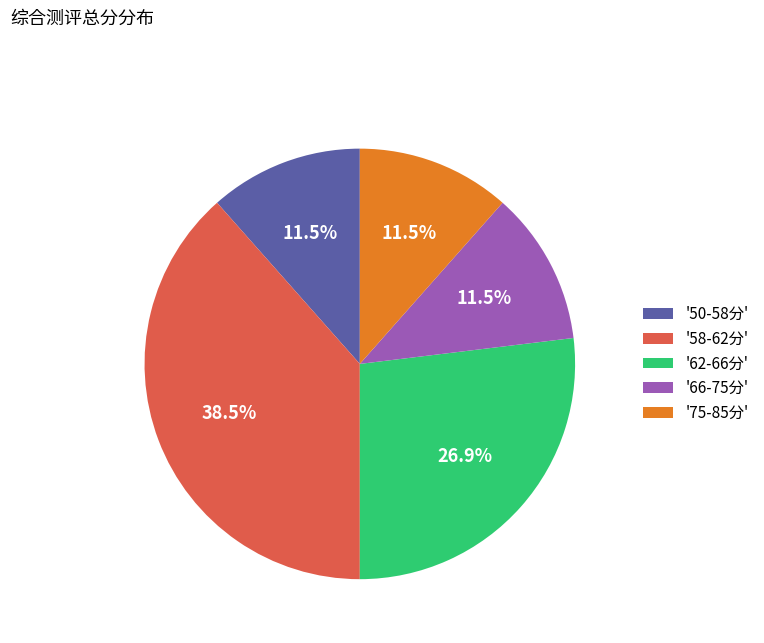

What is the largest slice in the pie chart?

'58-62分'